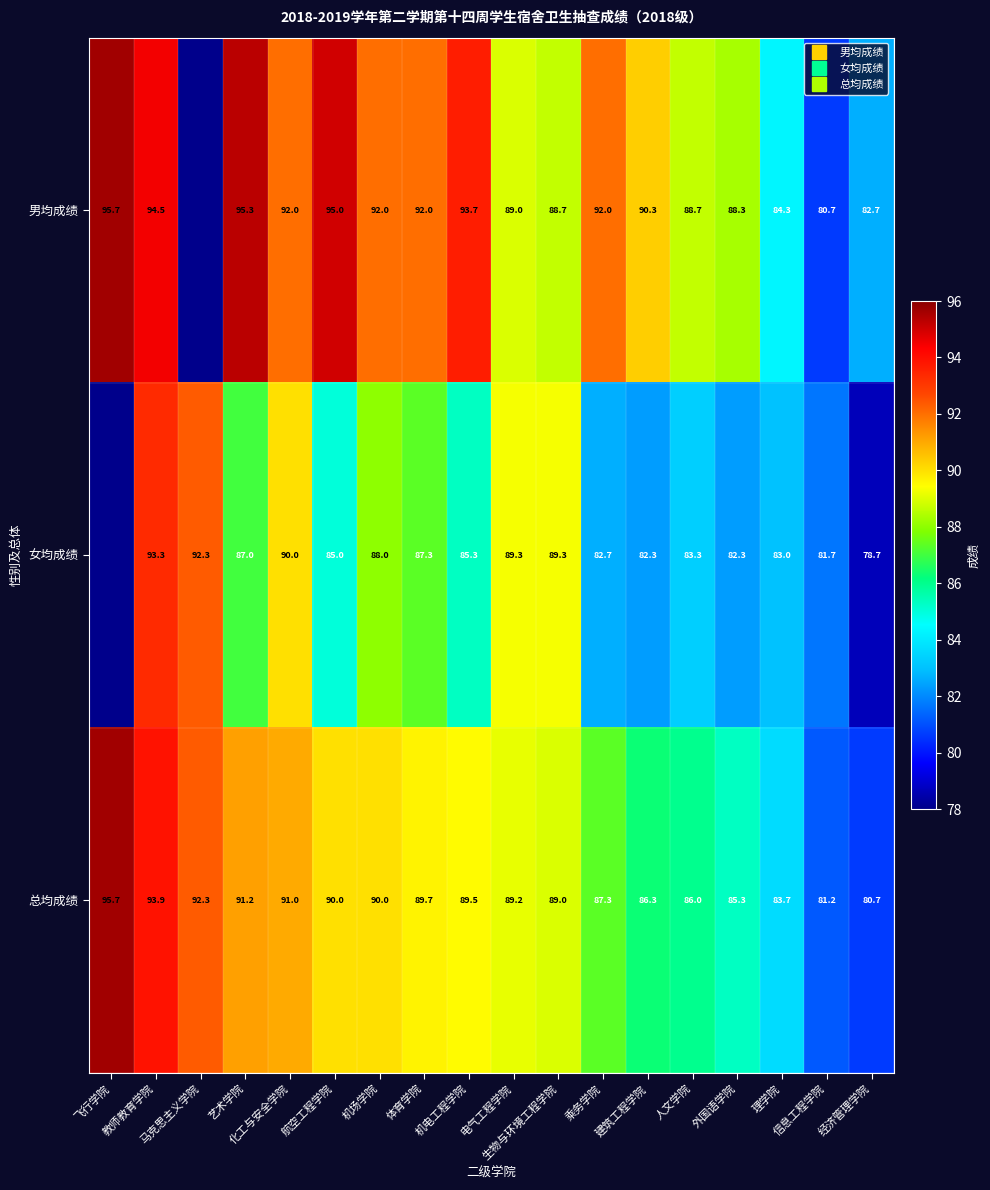

Which series changed the most between 体育学院 and 人文学院?

女均成绩